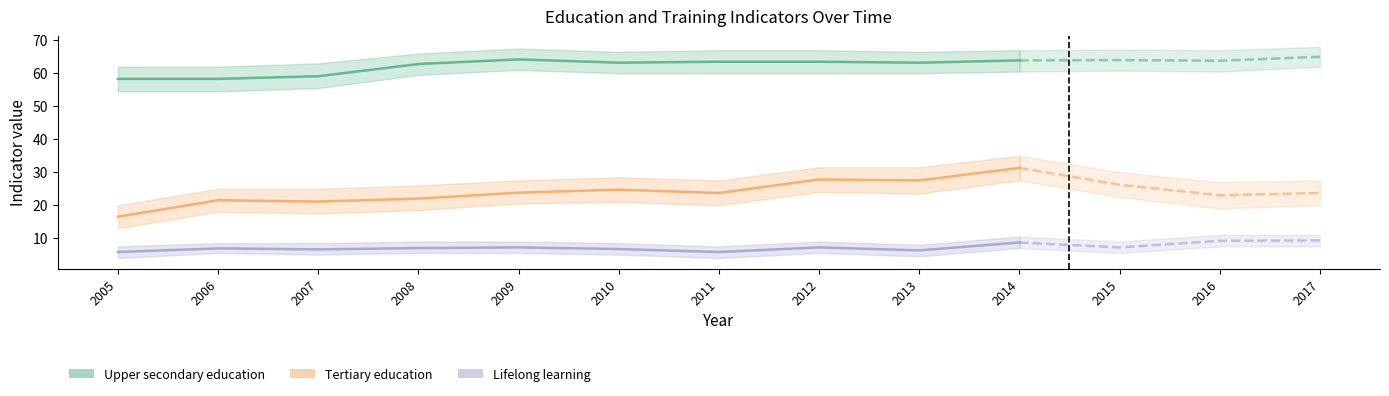

Where is the first local minimum for People having completed tertiary education?

2007